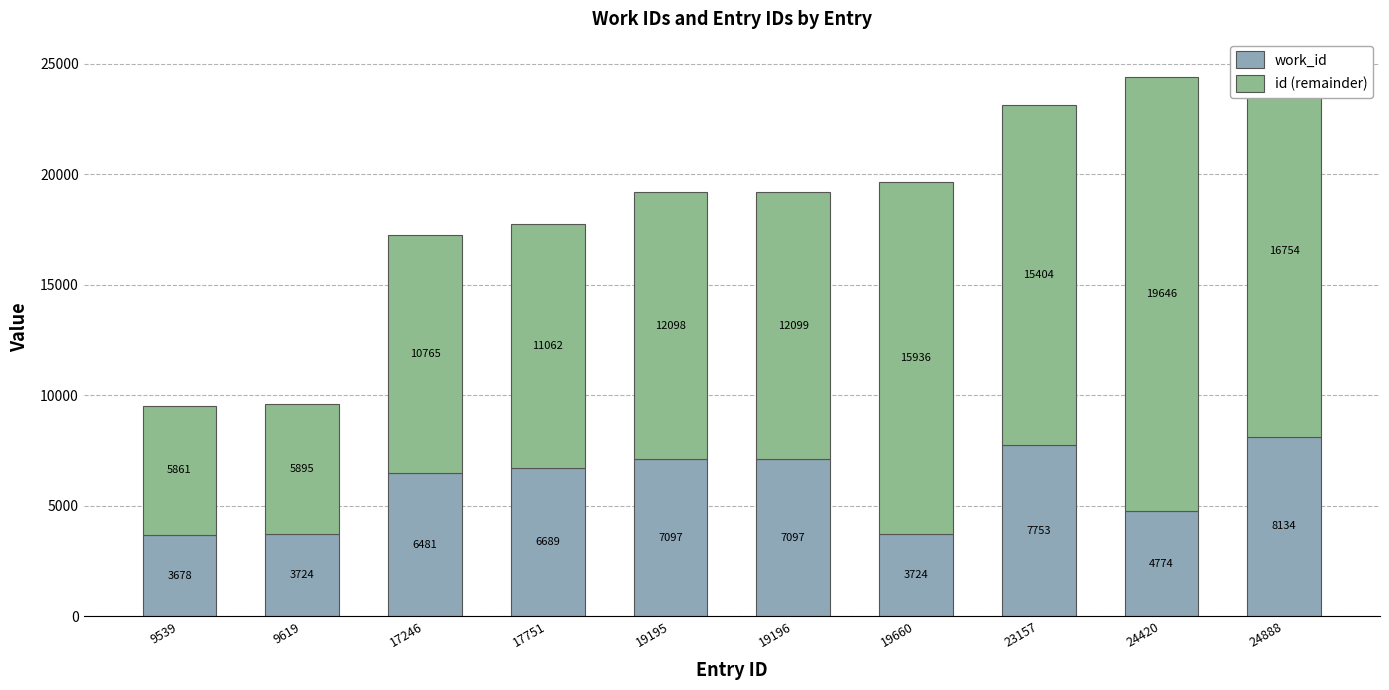

What is the difference between the second highest and minimum values in the work_id series?

4075